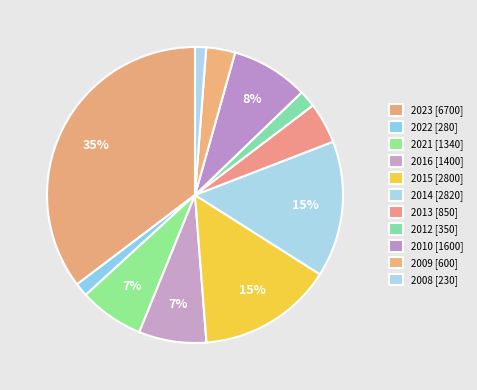

How many slices are in this pie chart?

11